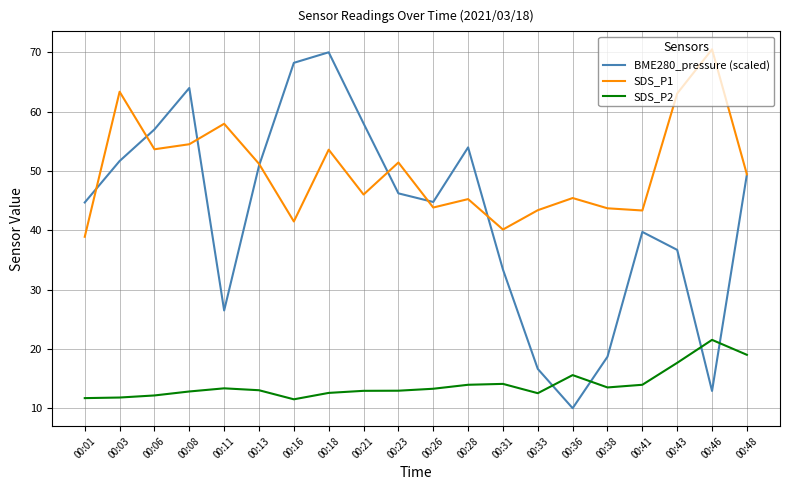

How many categories are shown in the chart?

20